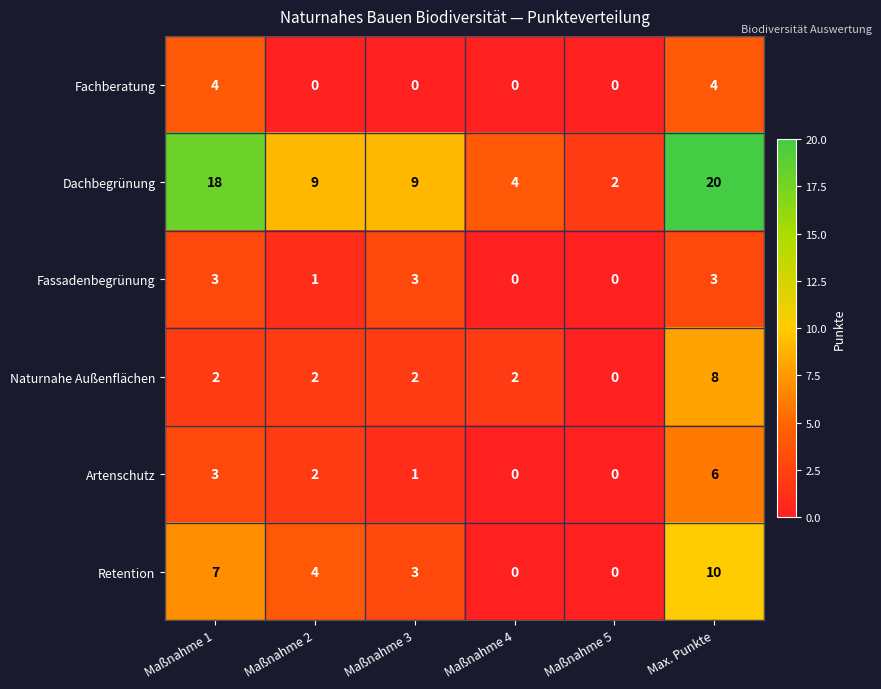

At which category is the sum across all series the highest?

Max. Punkte